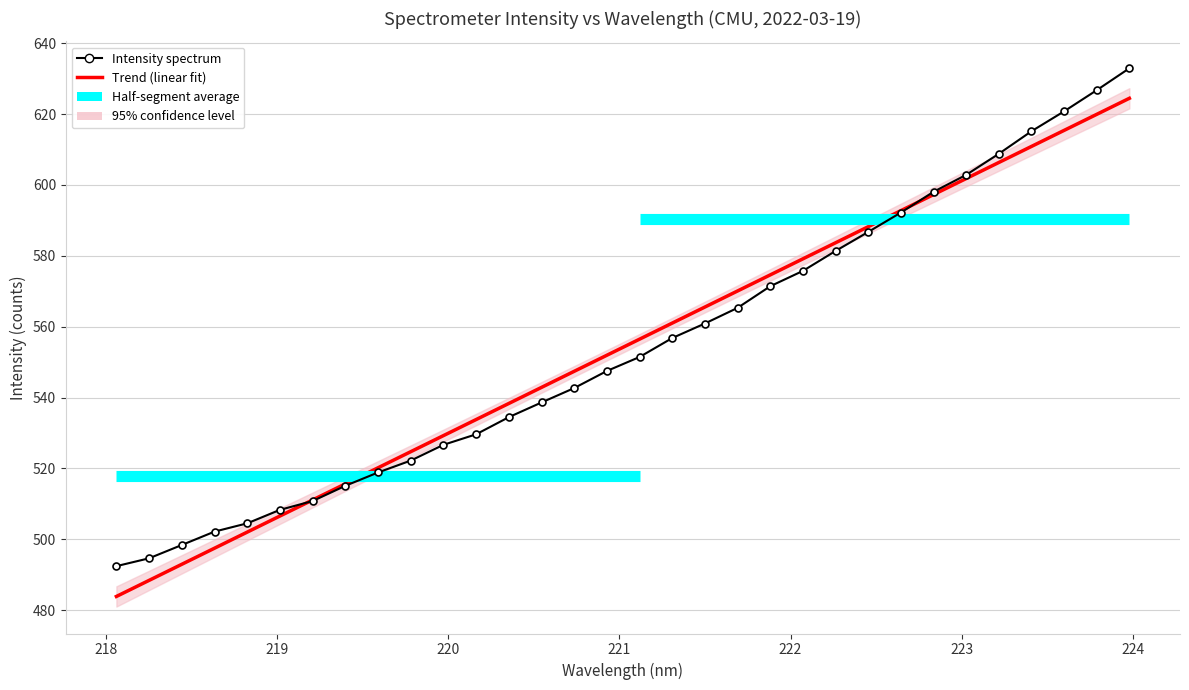

Is this an area chart (filled region under the line)?

No